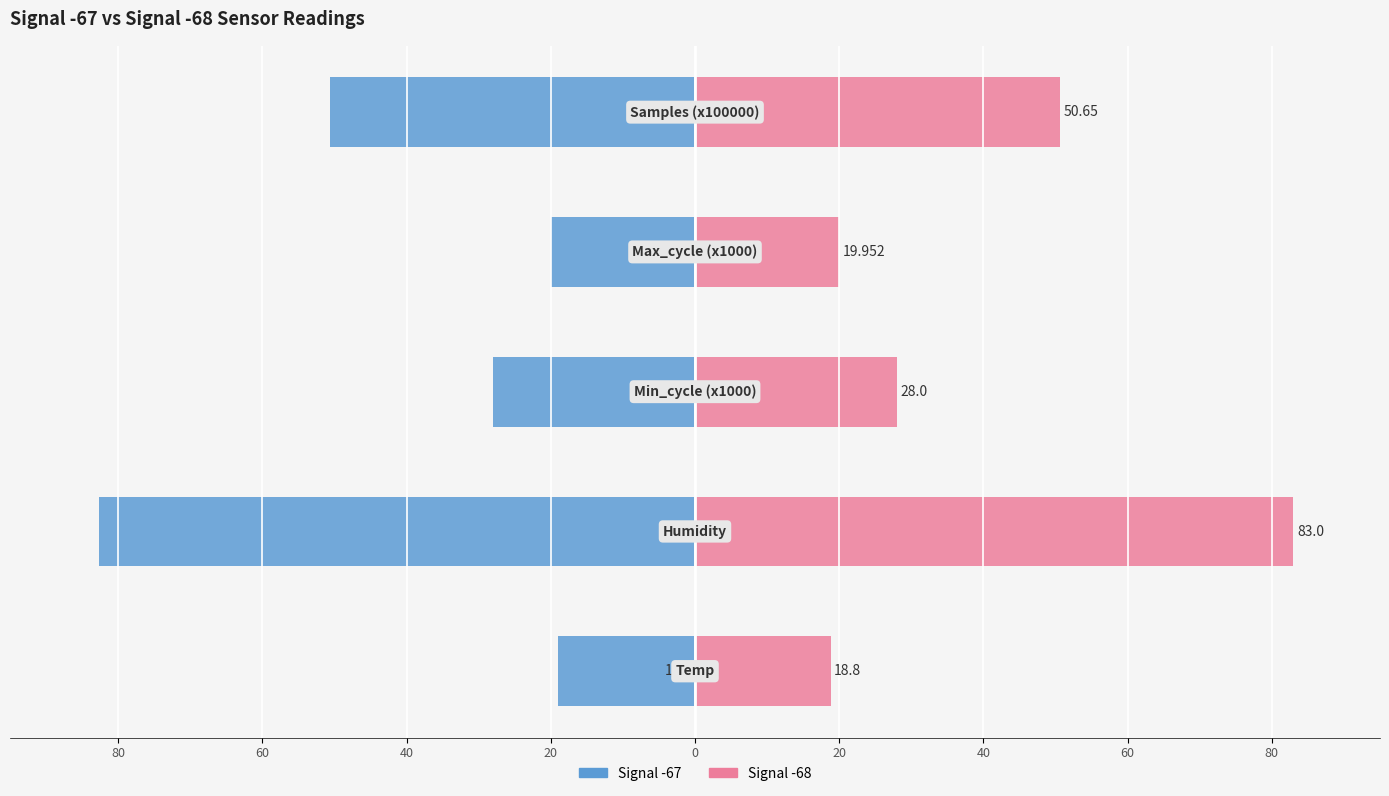

Which series has the largest total across all categories?

Signal -68